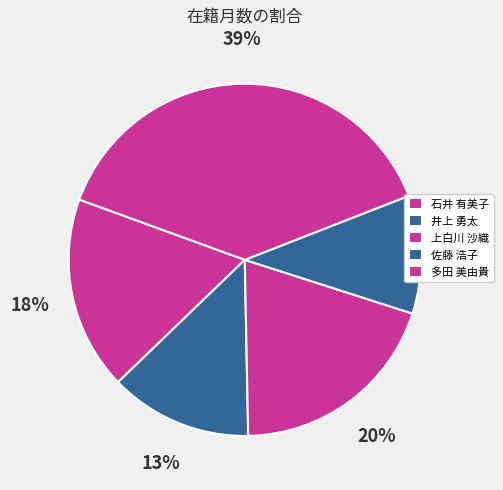

Between 佐藤 浩子 and 井上 勇太, which is larger?

井上 勇太